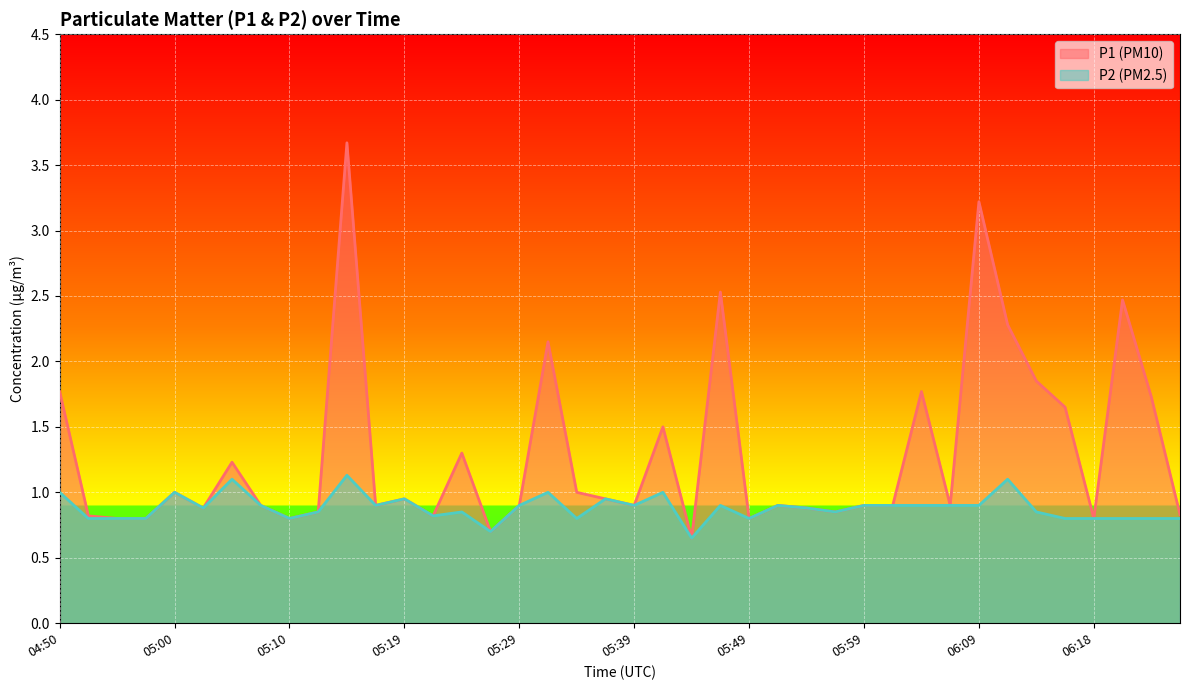

Between 05:02 and 05:00, which is larger?

05:00